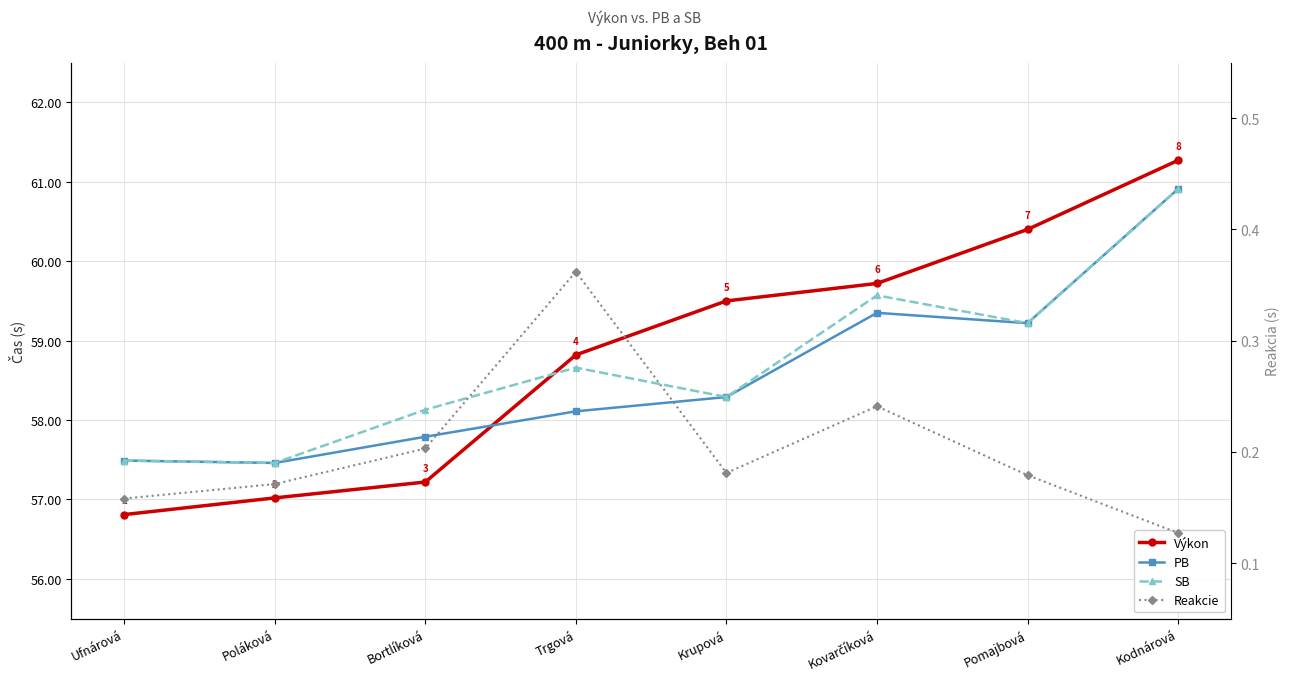

What is the greatest value displayed?

61.3